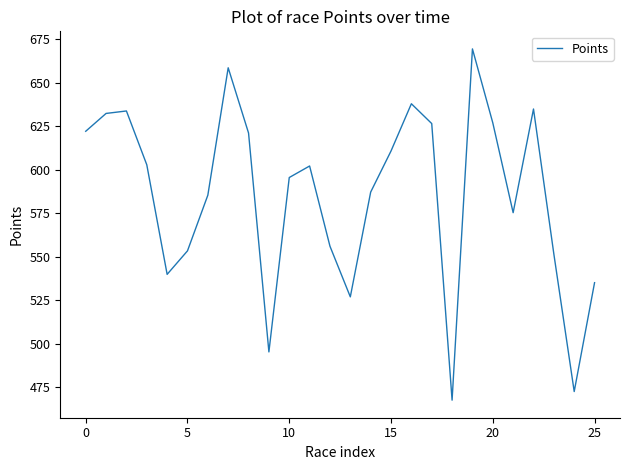

What is the maximum value shown in the chart?

669.5